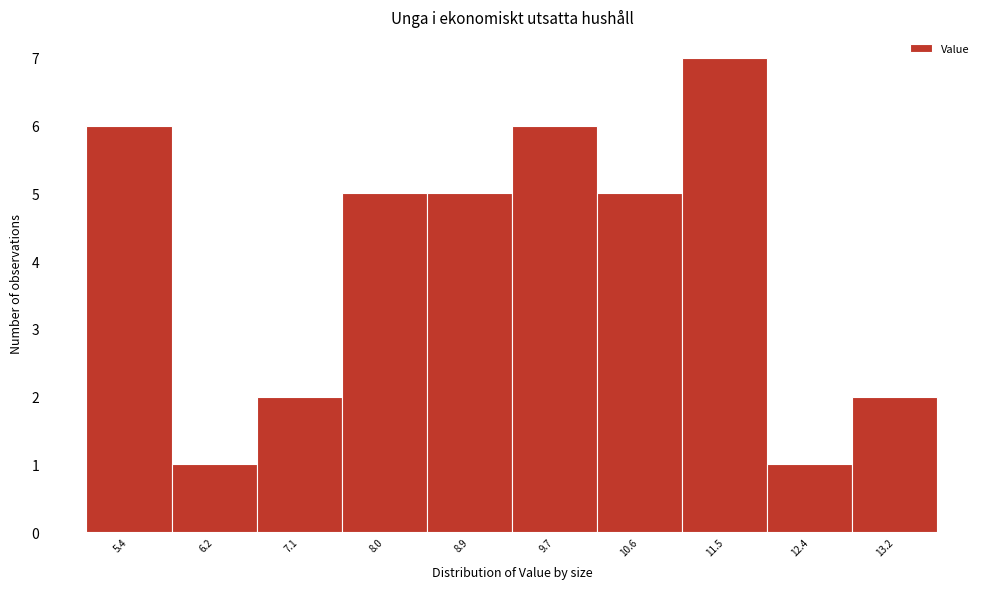

Over which range of the x-axis is the bar tallest?

11.0 to 11.9